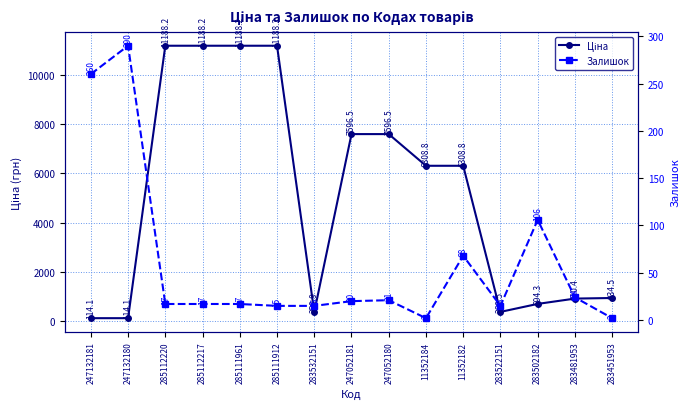

List the series in order of their peak value, lowest first.

Залишок, Ціна